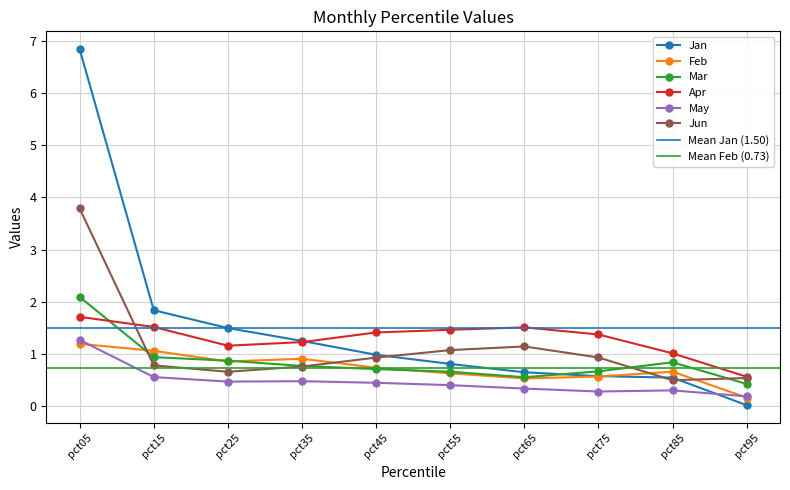

At which category is the sum across all series the highest?

pct05